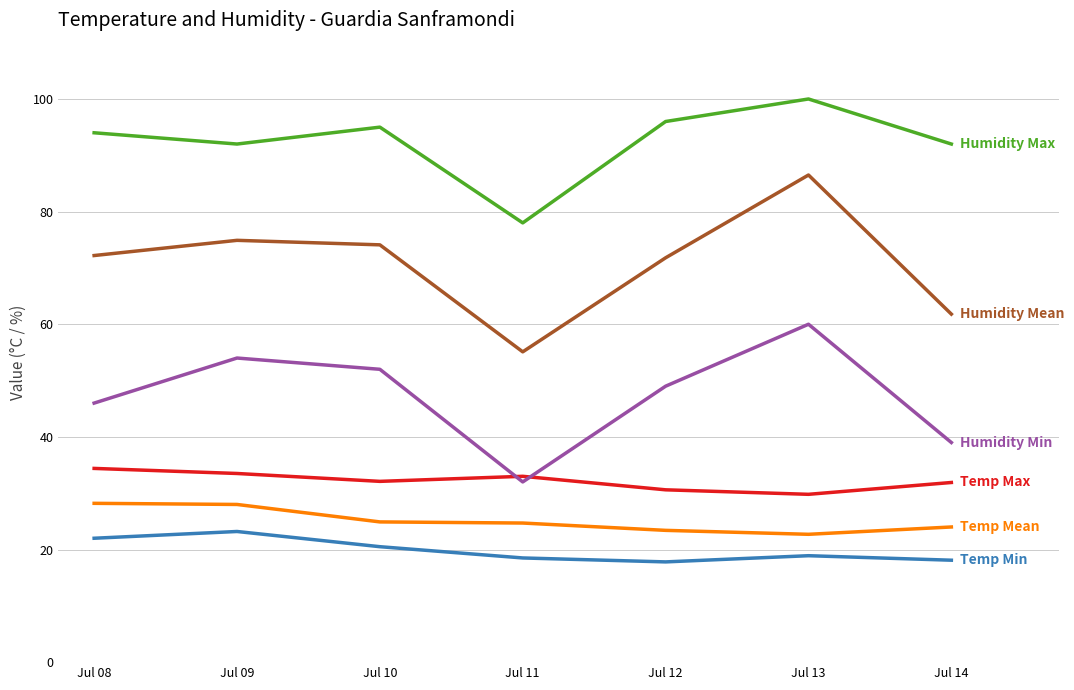

What is the difference between the highest and lowest values at Jul 14?

73.9